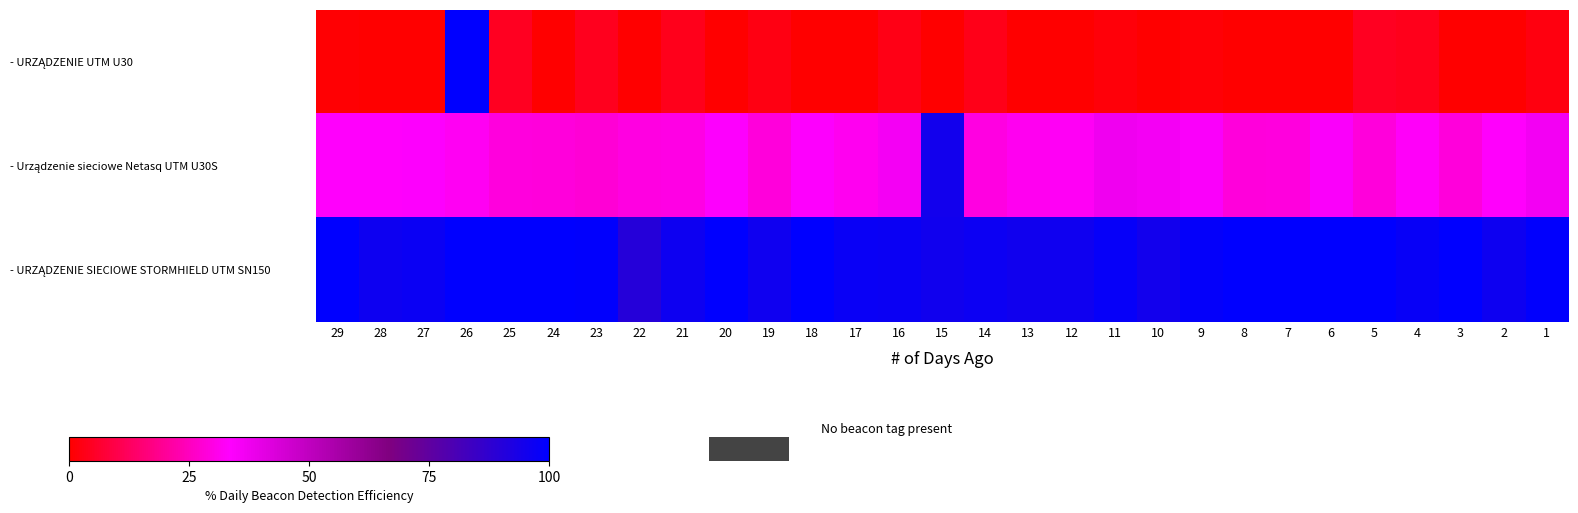

At which category is the sum across all series the highest?

26